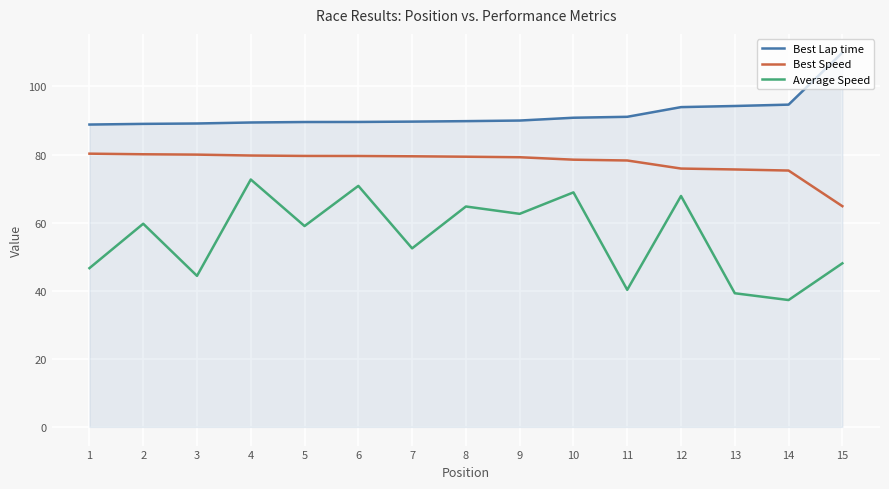

What is the difference between the maximum and second lowest values in the Average Speed series?

33.4